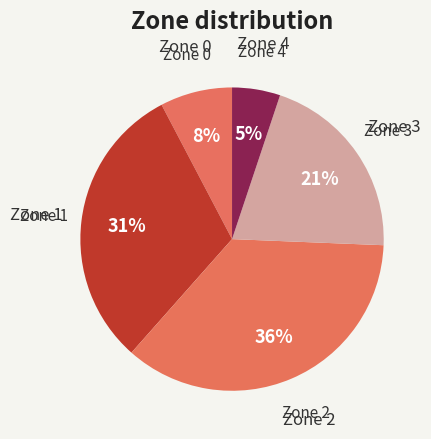

Count the number of slices in the pie.

5